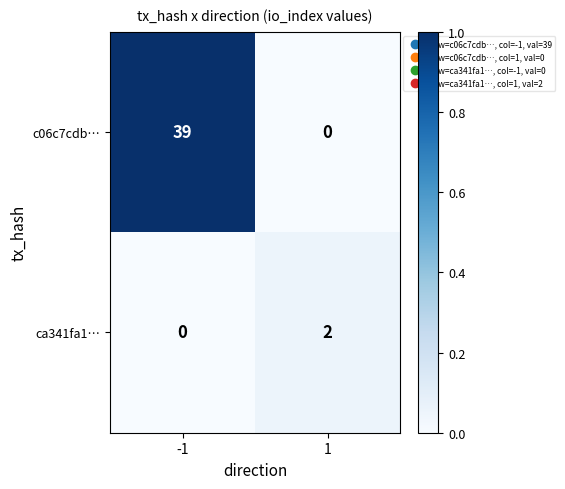

At 1, list the series in order from largest to smallest.

ca341fa1…, c06c7cdb…